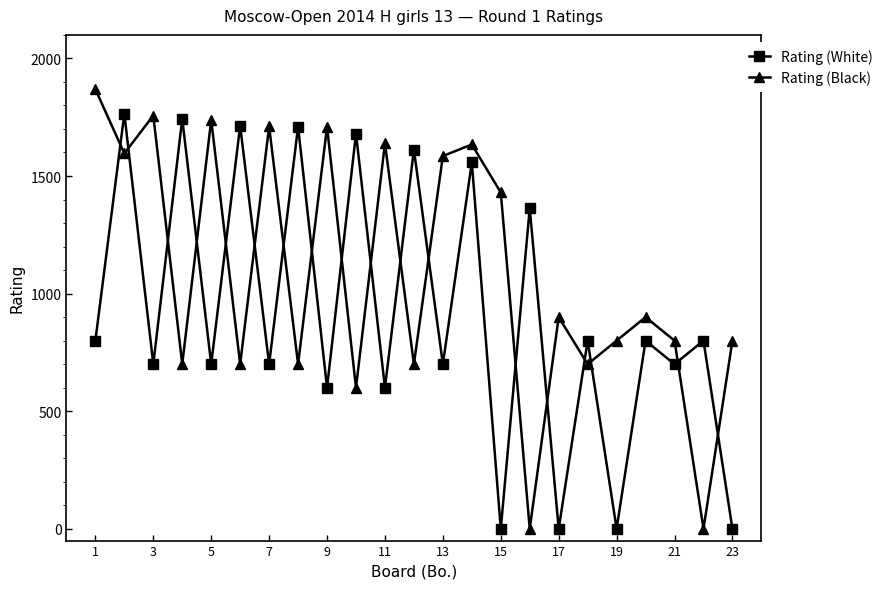

Rank the series by their average value, from lowest to highest.

Rating (White), Rating (Black)